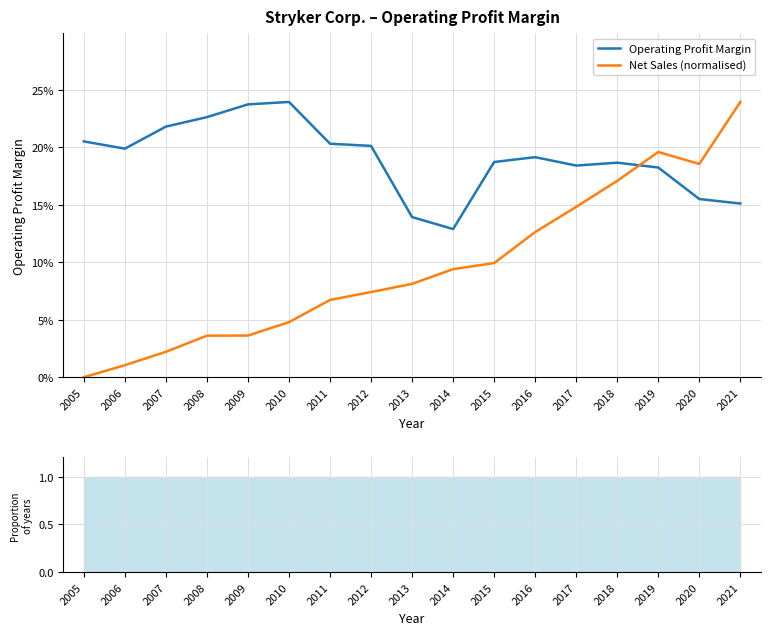

At how many categories does at least one series exceed 0?

17